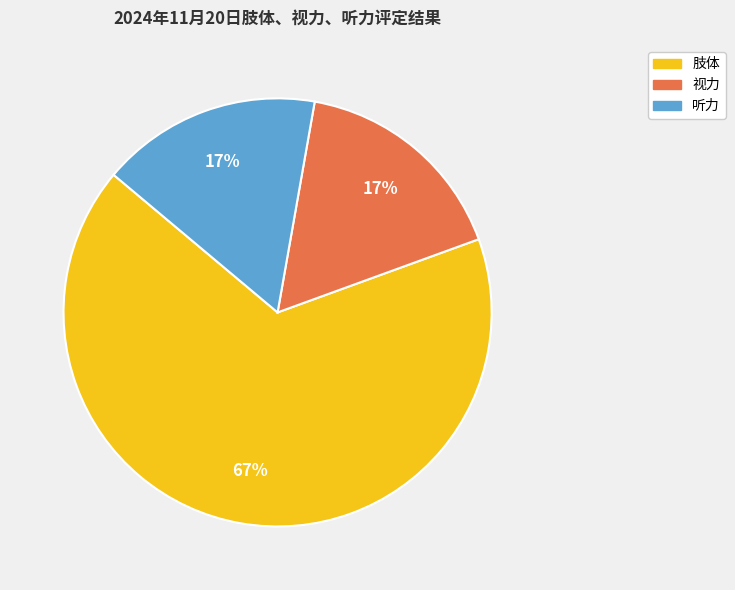

Count the number of slices in the pie.

3